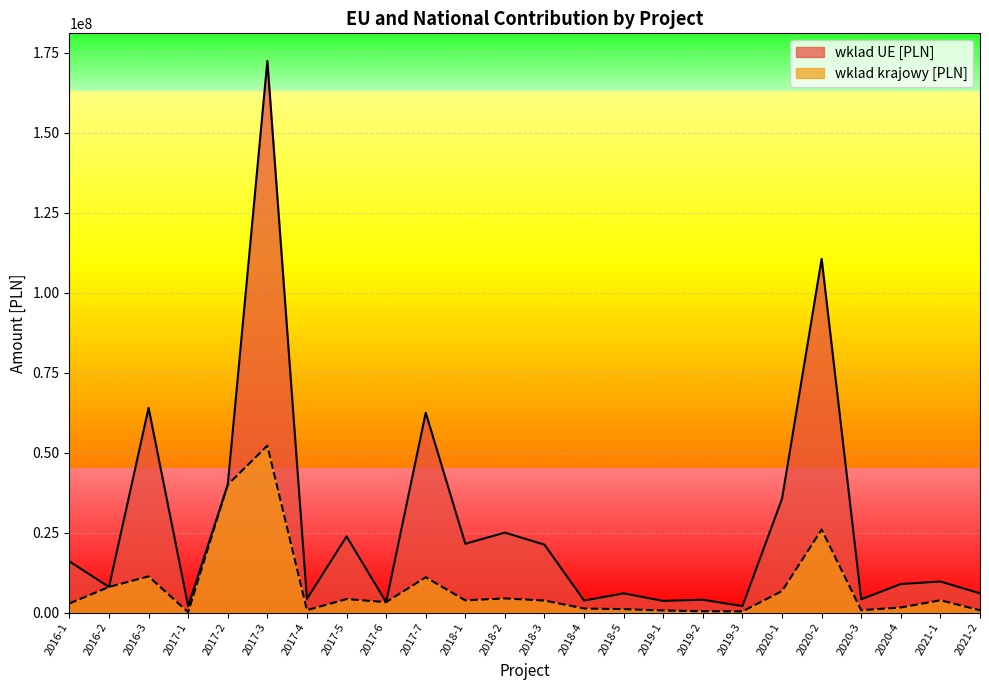

True or false: wklad_UE_PLN has a value of 5751318.3 at 2020-4.

False